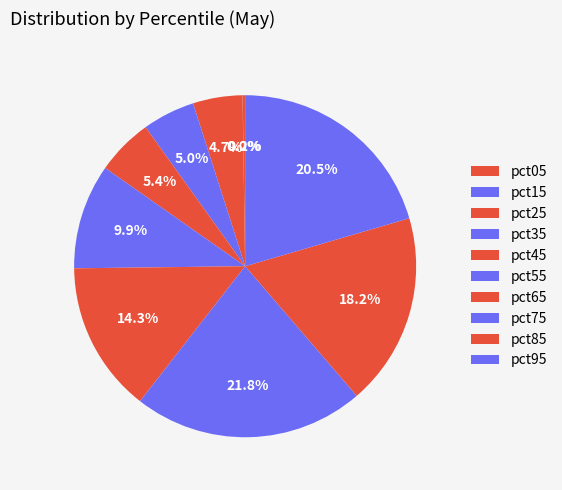

What is the total percentage of pct45 and pct25?

10.1%